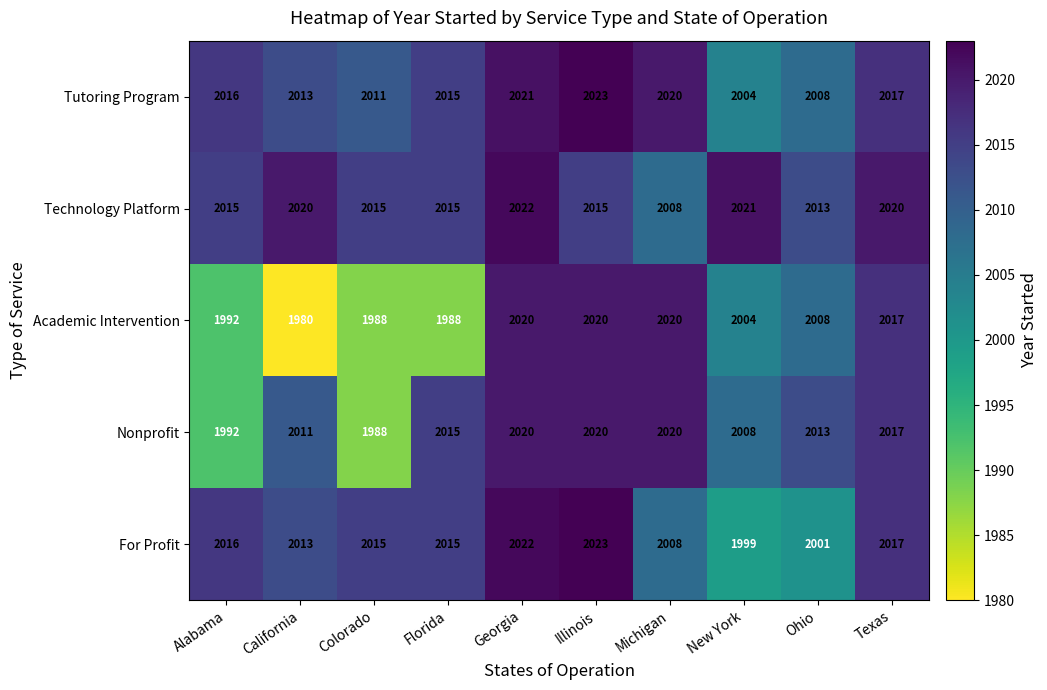

What is the difference between the highest and lowest values at Florida?

27